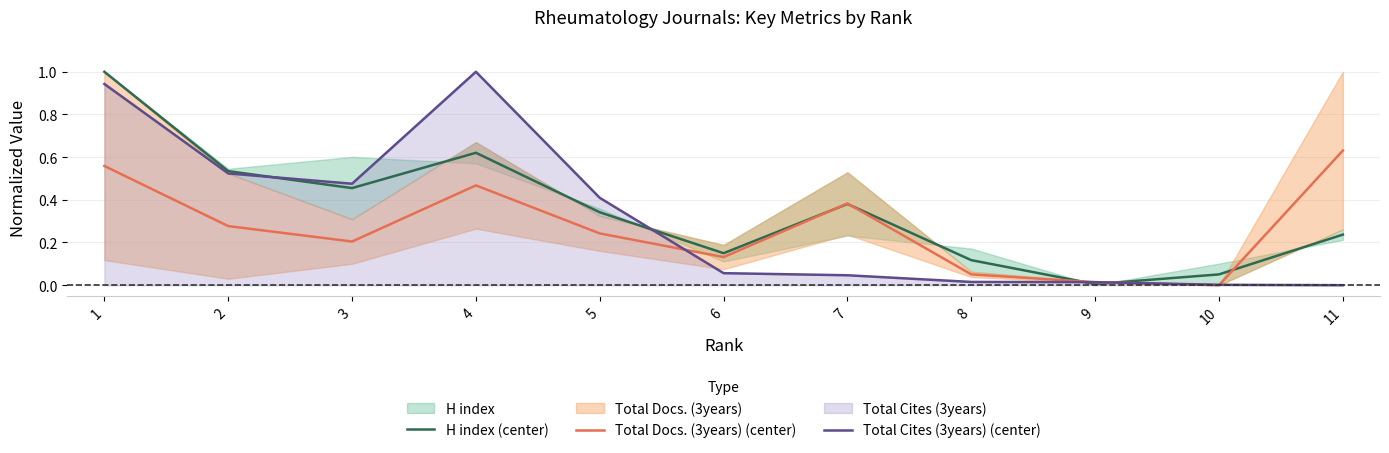

Is it true that Total Docs. (3years) (center) equals 0.1 at 6?

True